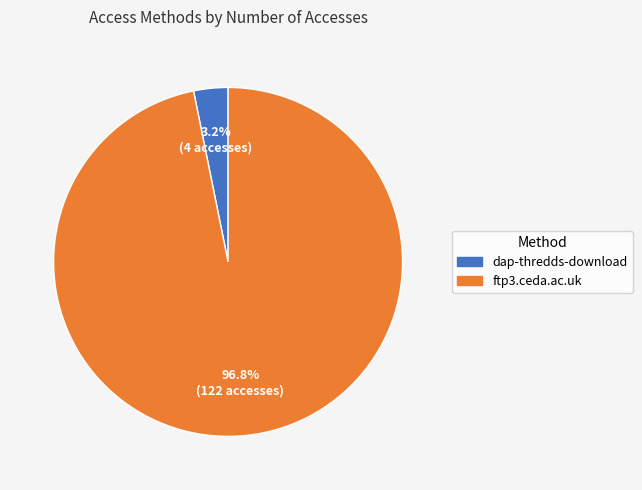

What is the smallest slice in the pie chart?

dap-thredds-download